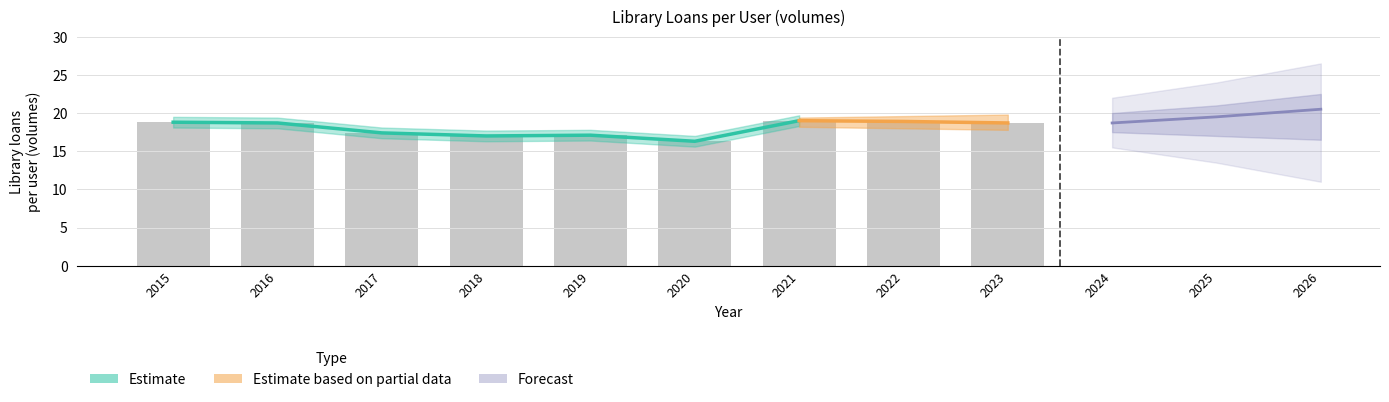

Is it true that the value at 2020 is 16.3?

True